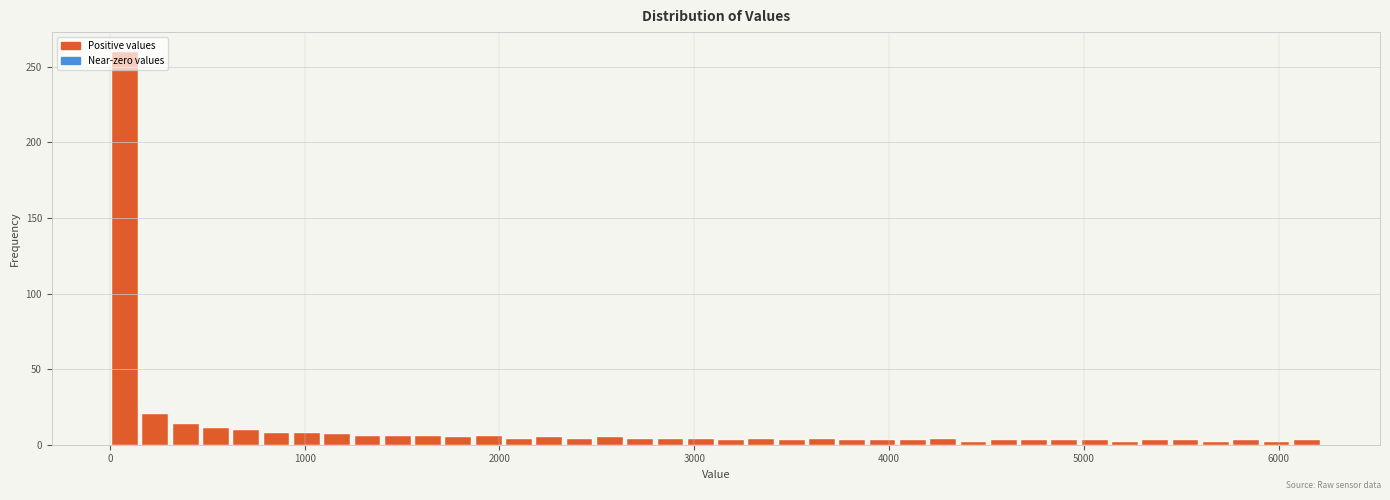

Around what value on the x-axis is the tallest bar? Give the approximate position of its centre, as read against the axis.

100